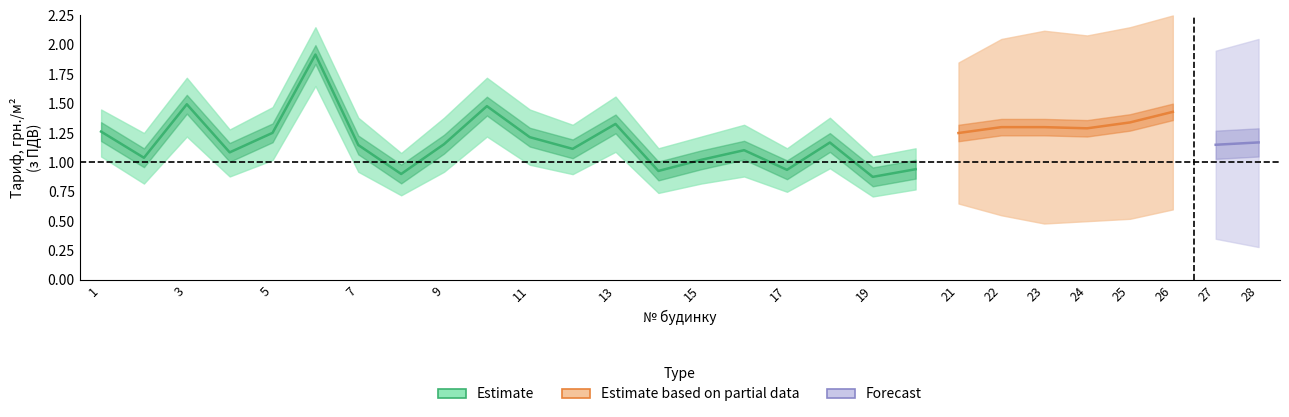

True or false: Тариф_2_поверх and Поточний_ремонт intersect in this chart.

False